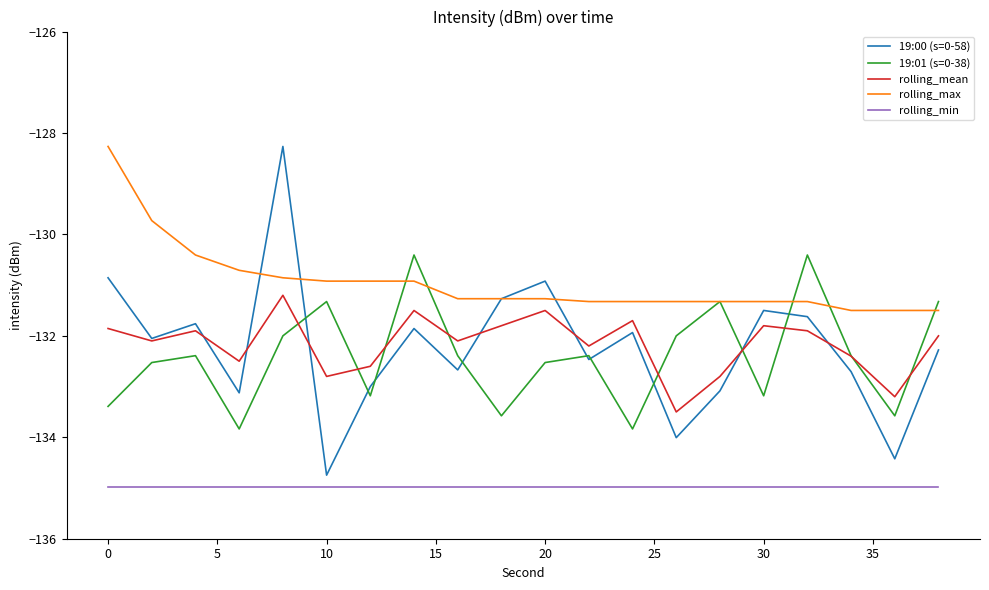

What is the highest value of the rolling_min series?

-135.0